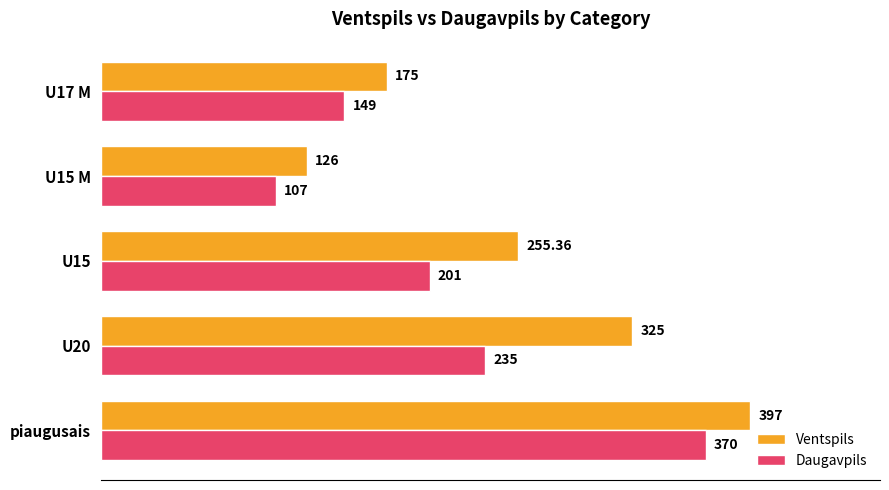

At which label does Daugavpils reach its minimum?

U15 M